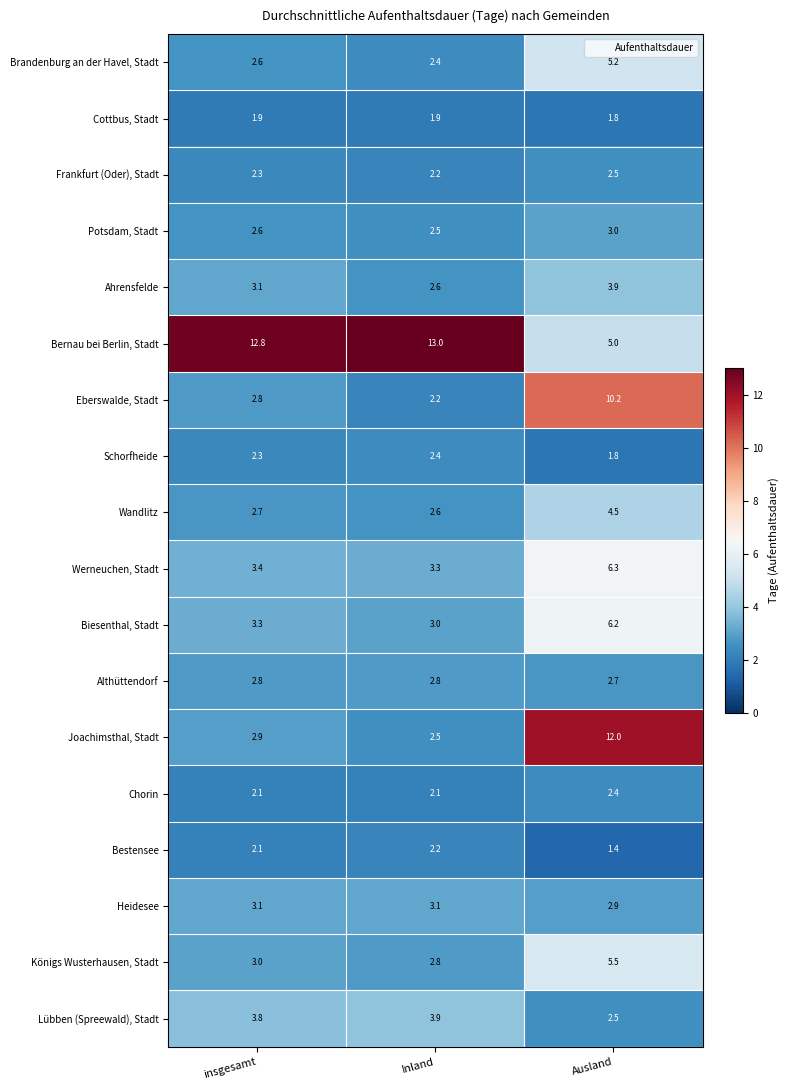

True or false: Eberswalde, Stadt has a value of 10.2 at Ausland.

True